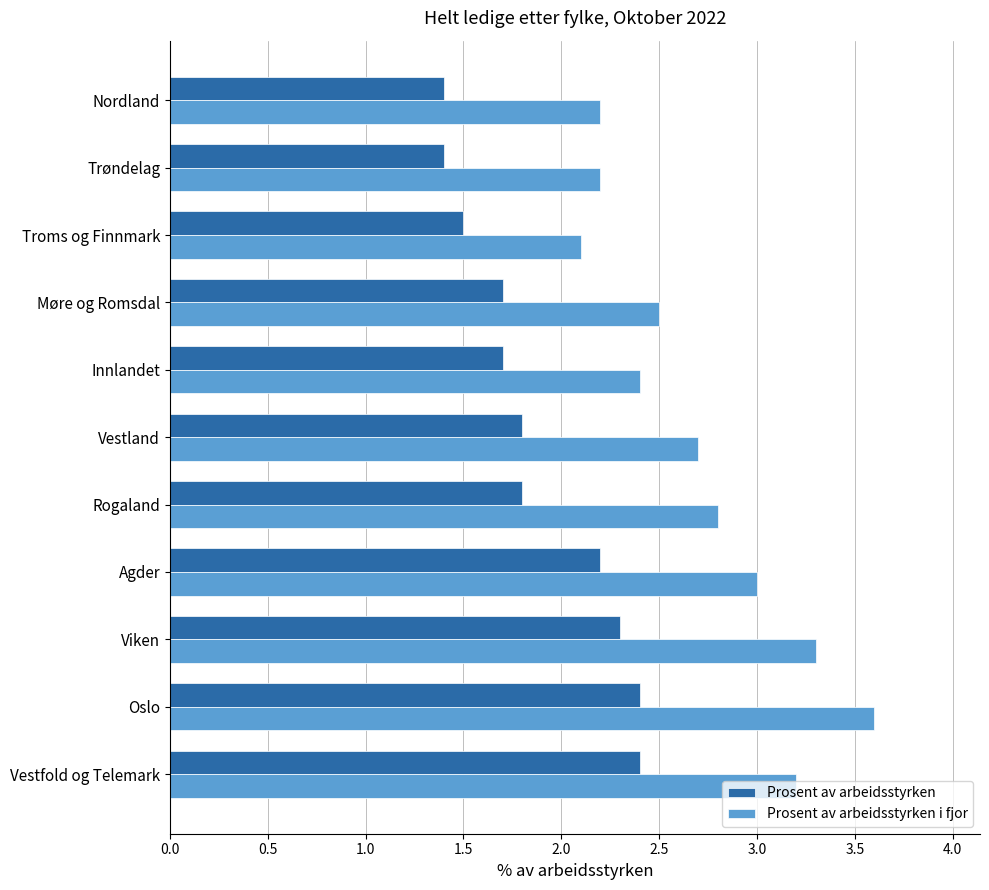

Is it true that Prosent av arbeidsstyrken i fjor equals 3.3 at Viken?

True